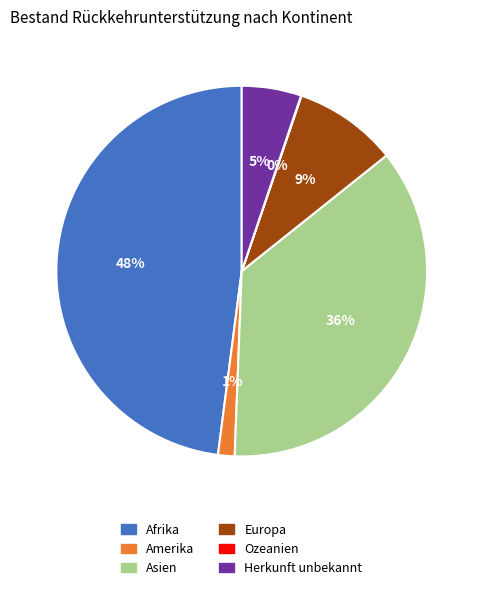

Which has a higher value, Herkunft unbekannt or Amerika?

Herkunft unbekannt